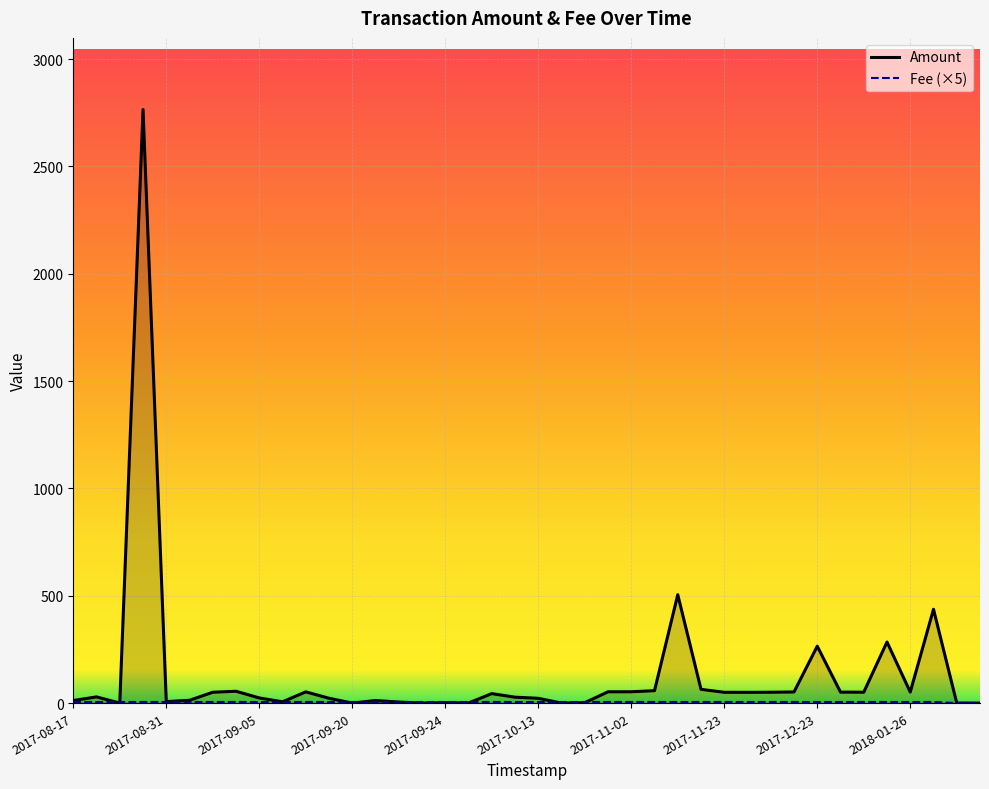

After their last crossing, which series has the higher values: Amount or Fee (×5)?

Fee (×5)